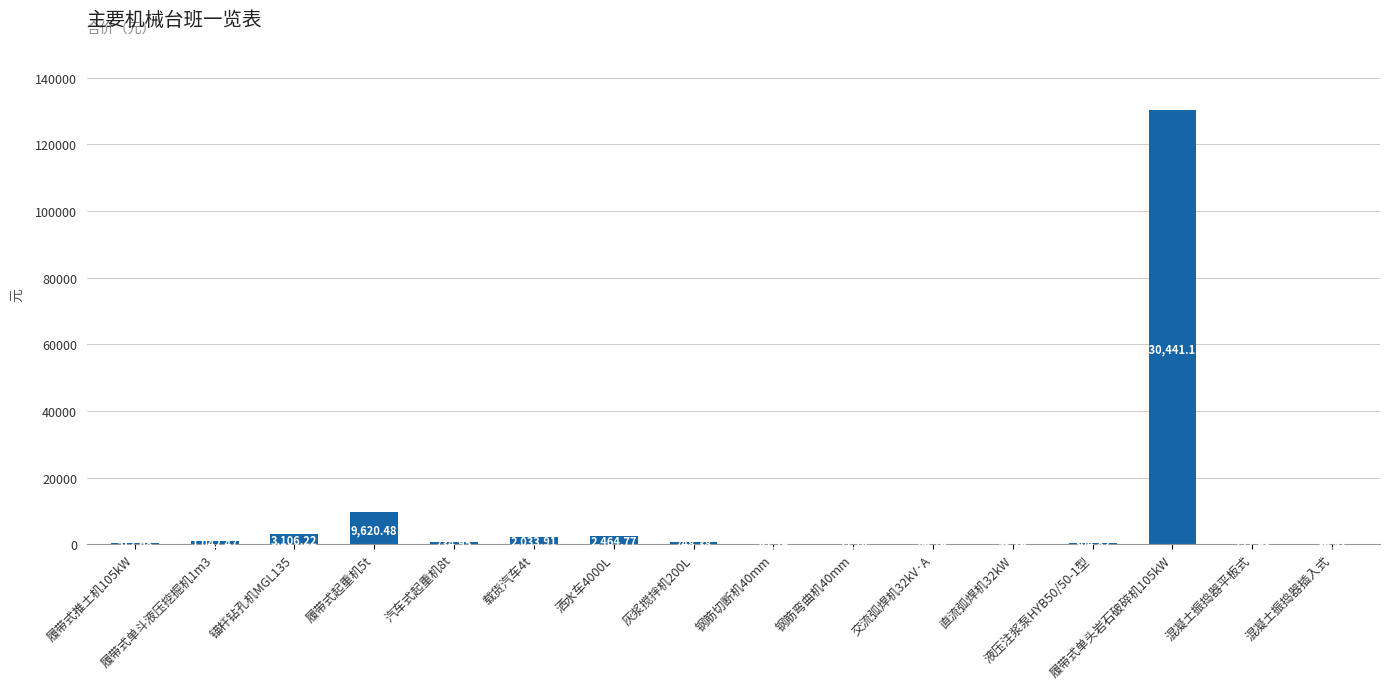

Are the bars horizontal?

No